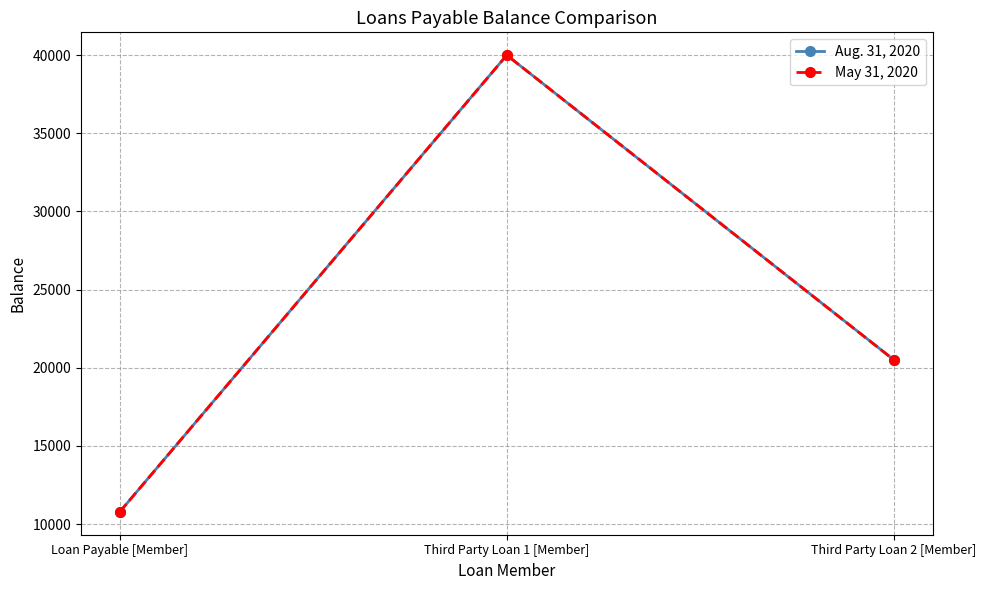

Which category has the lowest value across all series?

Loan Payable [Member]